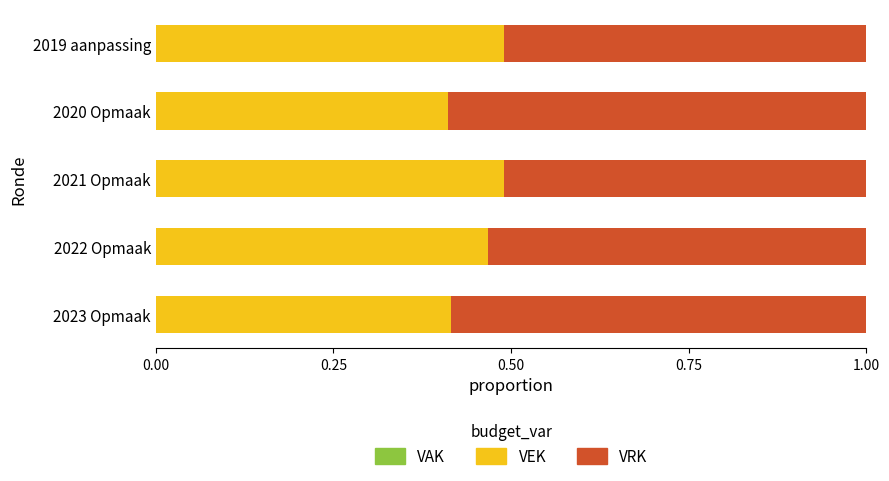

What is the total value across all series at 2021 Opmaak?

1.0